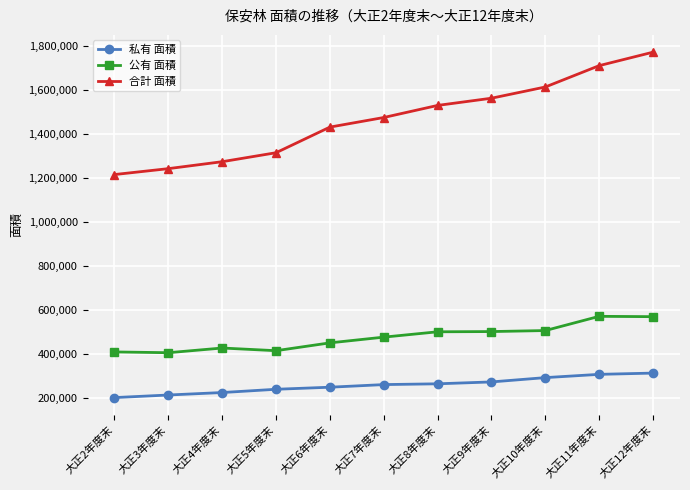

Which series has the largest range (max minus min)?

合計 面積